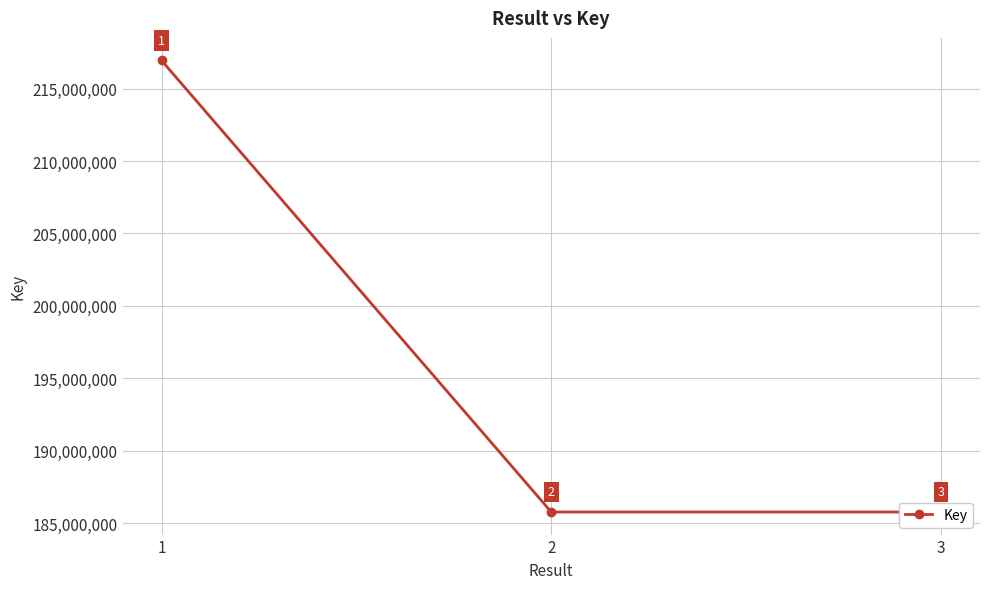

At which category does the chart reach its minimum across all series?

2